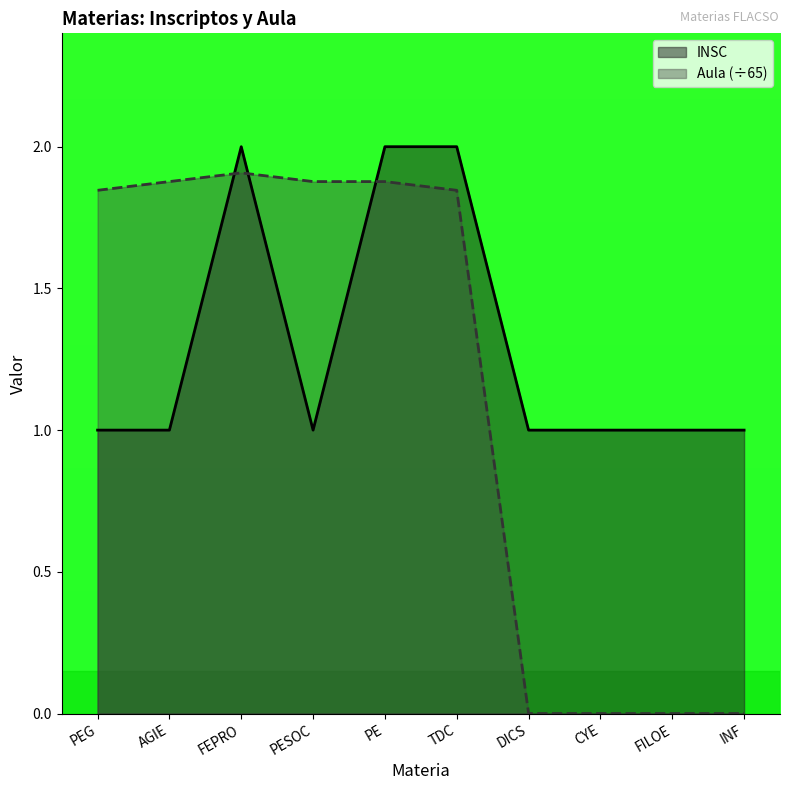

How many intersections are there between Aula and INSC?

3